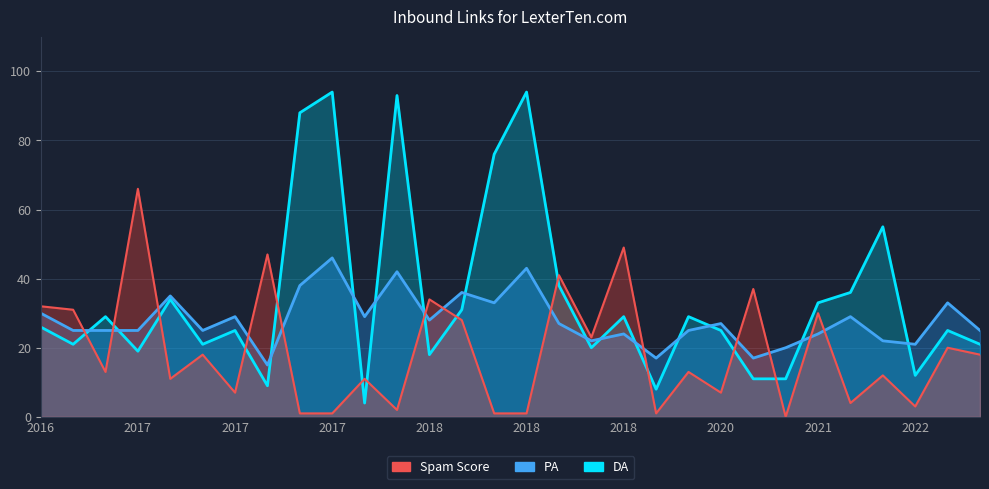

What is the value of the DA point at the 4th from the left?

19